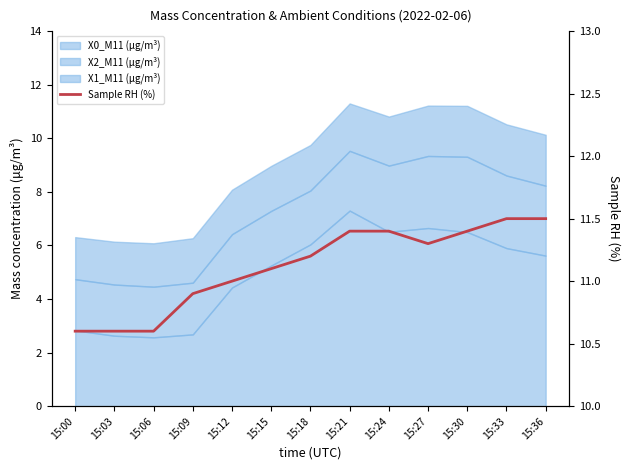

At which label is the value closest to 11?

15:12